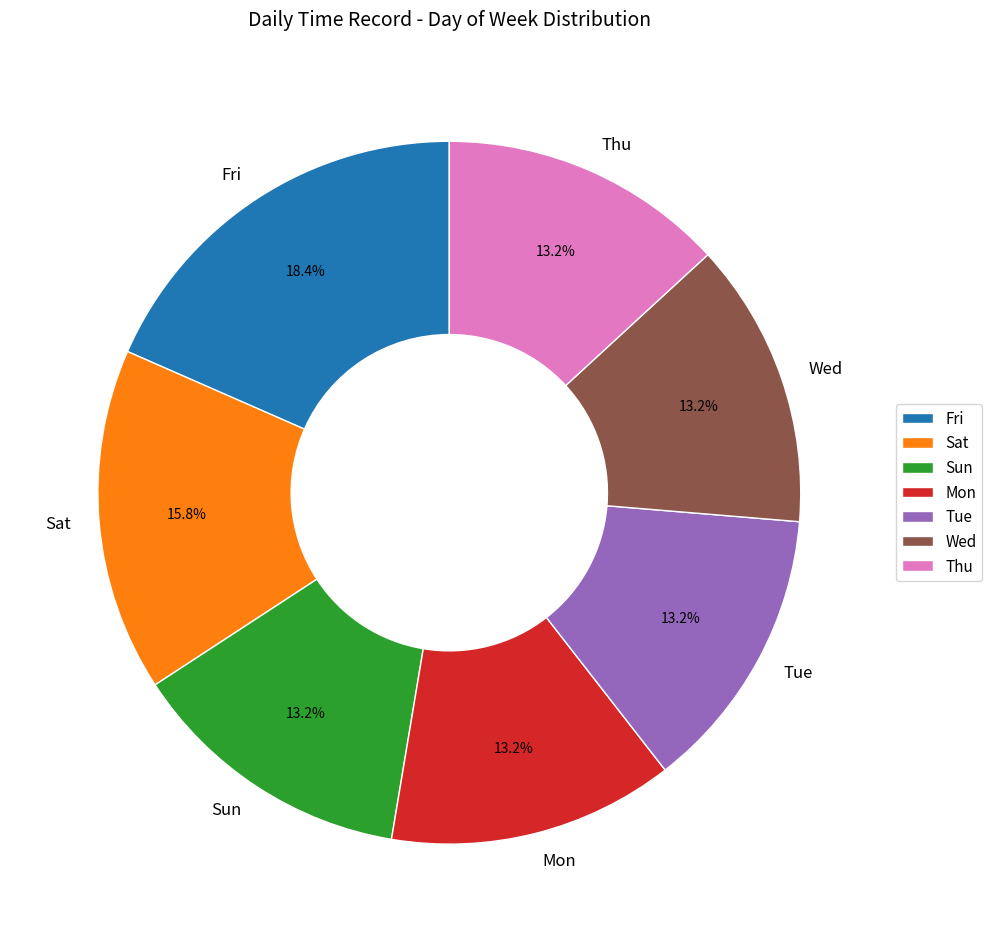

Does Mon account for over 50% of the chart?

No